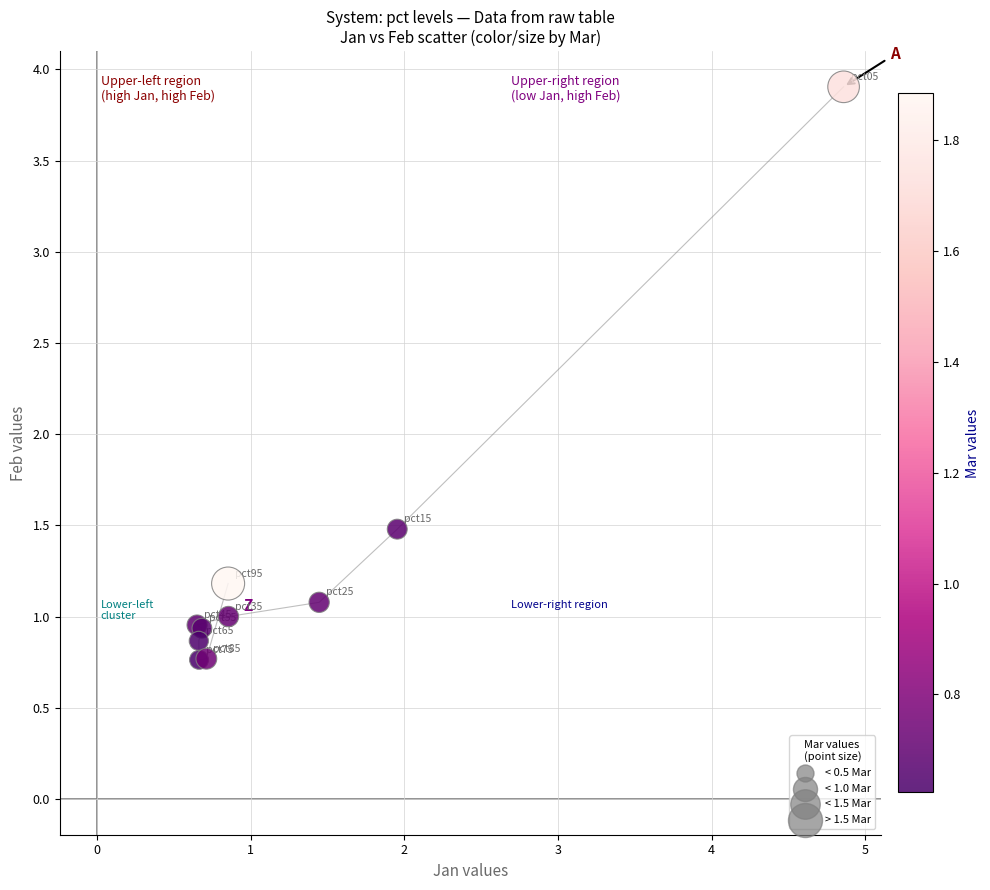

What Y value in the scatter plot is closest to 2?

1.5